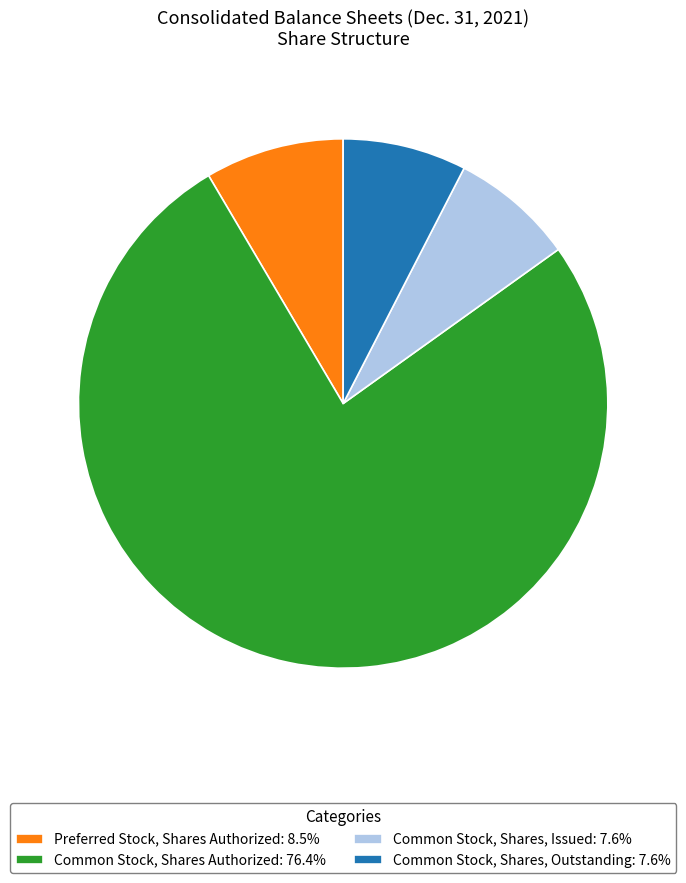

How many slices are in this pie chart?

4